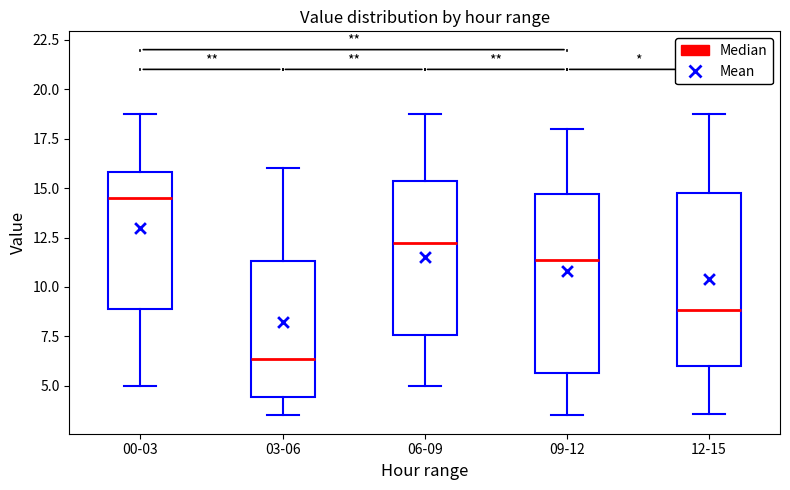

Where is the upper edge of the box for 09-12 on the y-axis? The values are not printed on the chart, so give them approximately, as read against the axis.

14.5